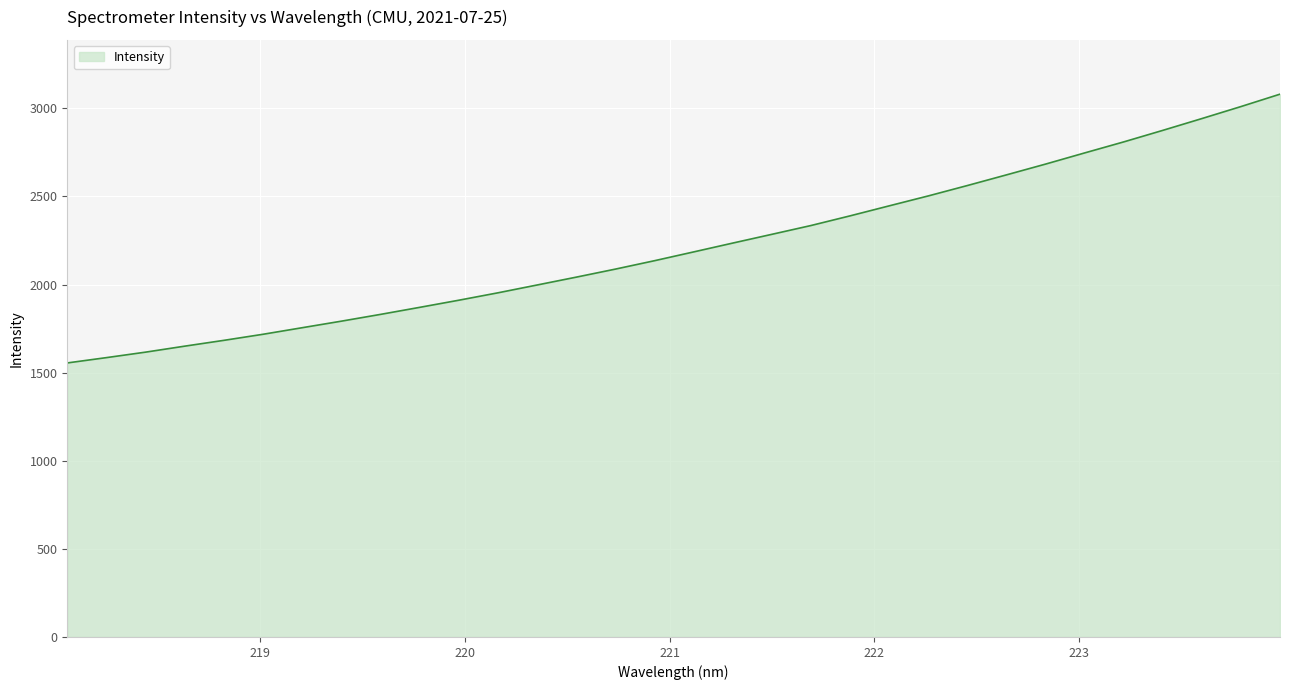

What is the difference between the second highest and minimum values?

1455.0